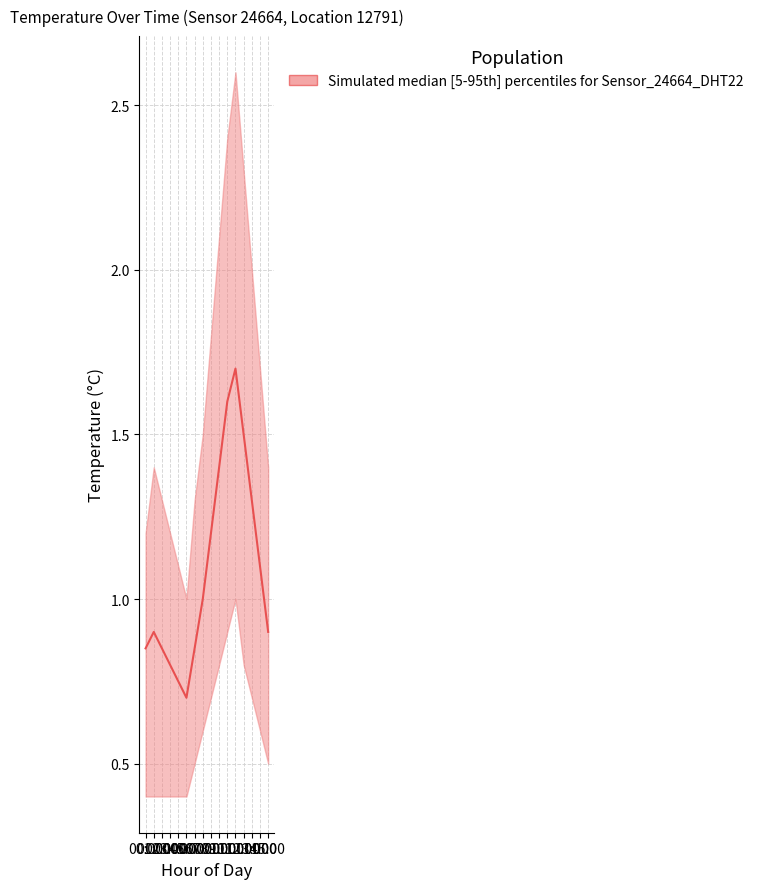

Between 03:00 and 13:00, which is larger?

13:00